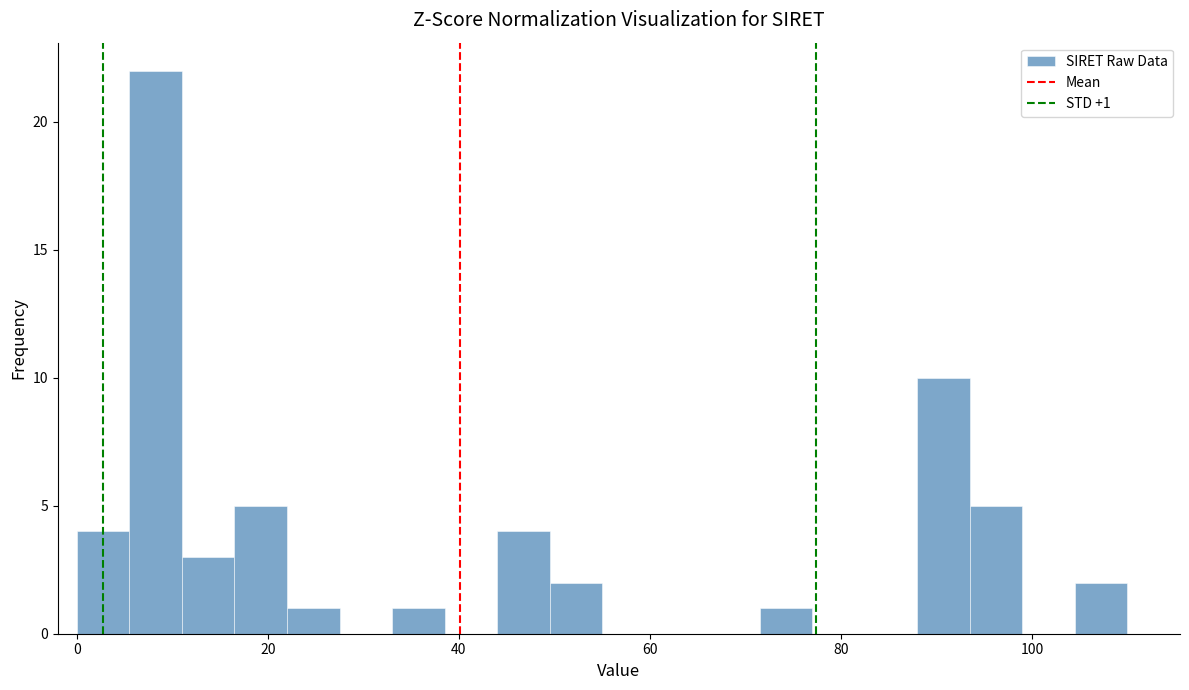

Read against the x-axis, roughly where is the centre of the tallest bar?

8